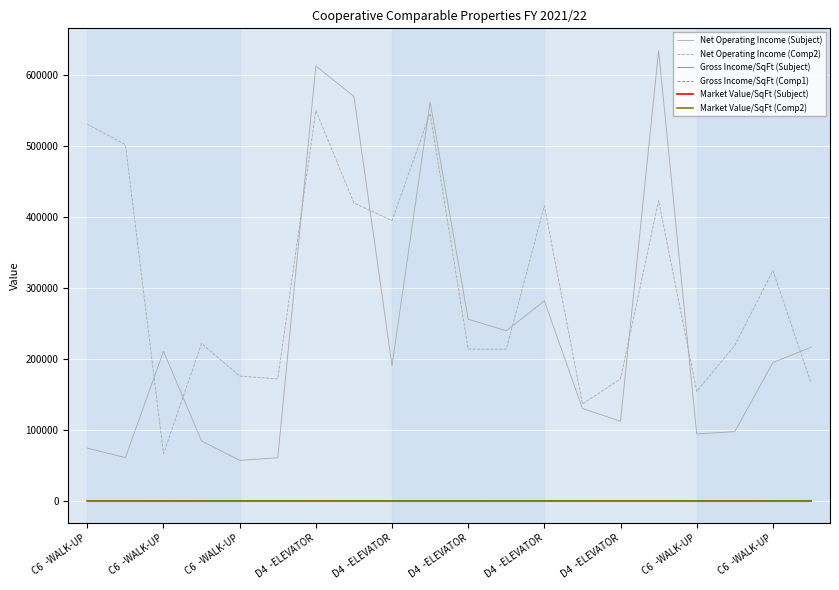

Is this an area chart (filled region under the line)?

No